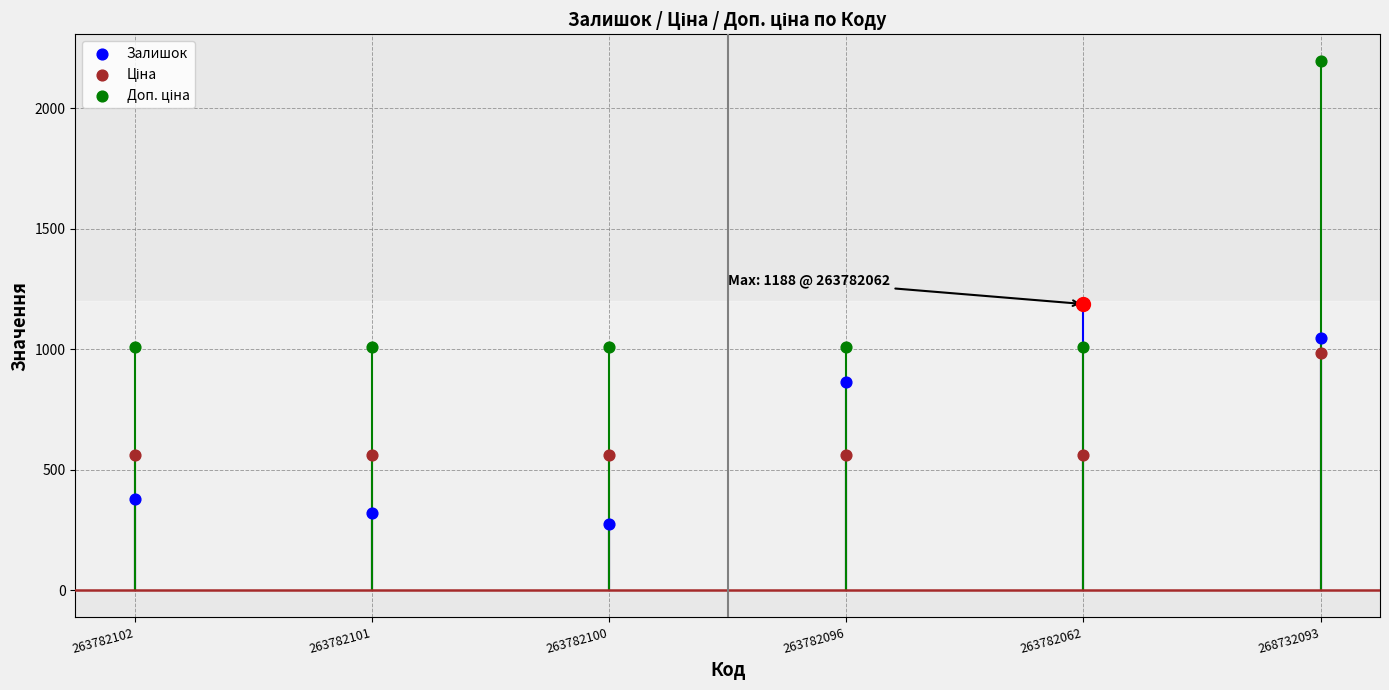

Which series has the largest total across all categories?

Доп. ціна